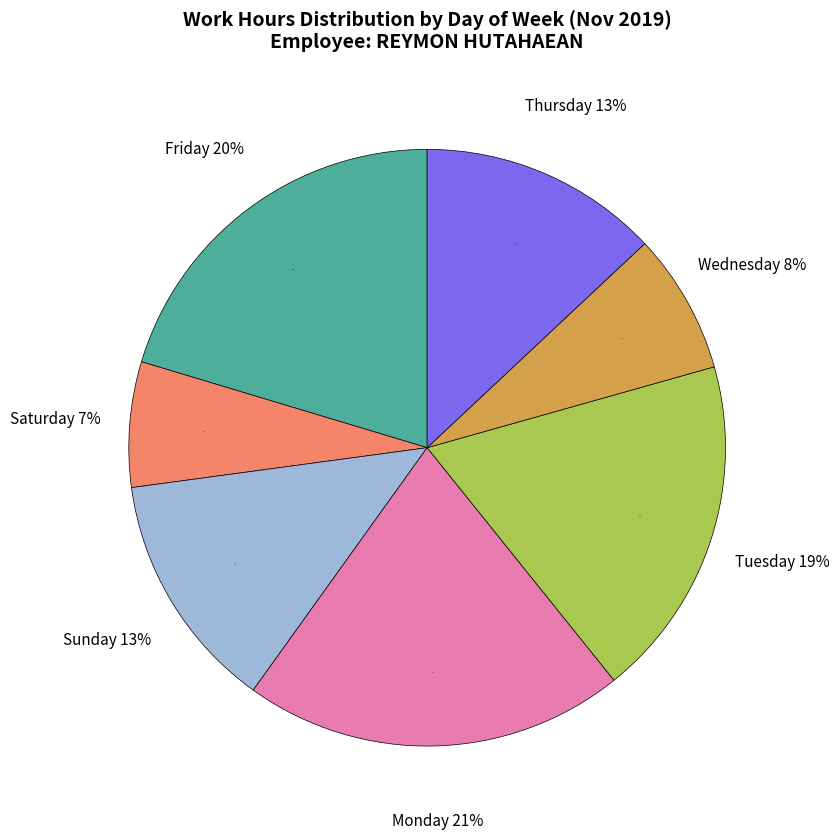

The 19-Tue slice represents 17% of the pie. True or false?

False